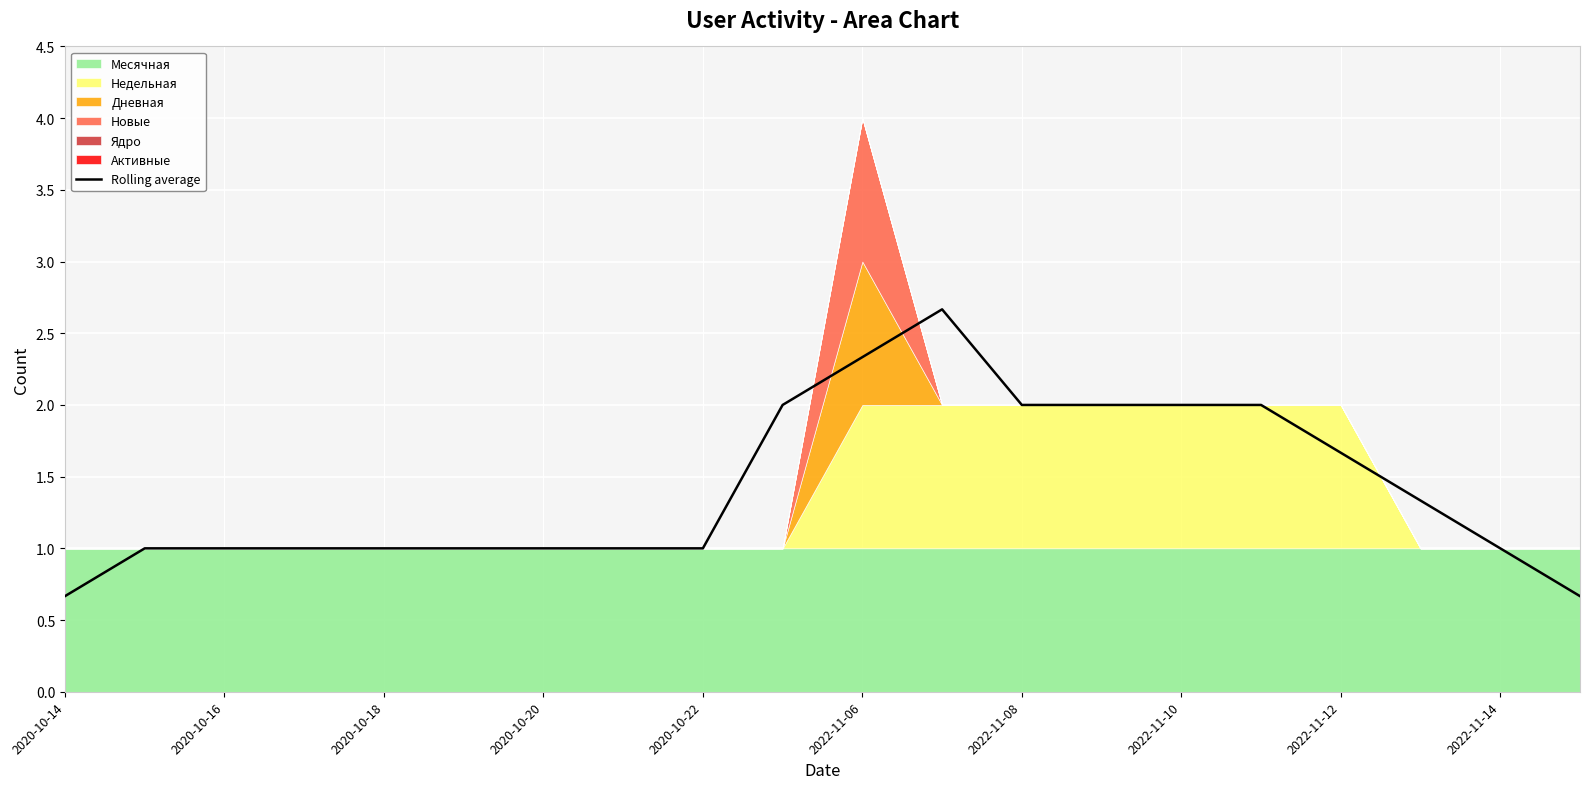

What is the minimum value shown in the chart?

0.7